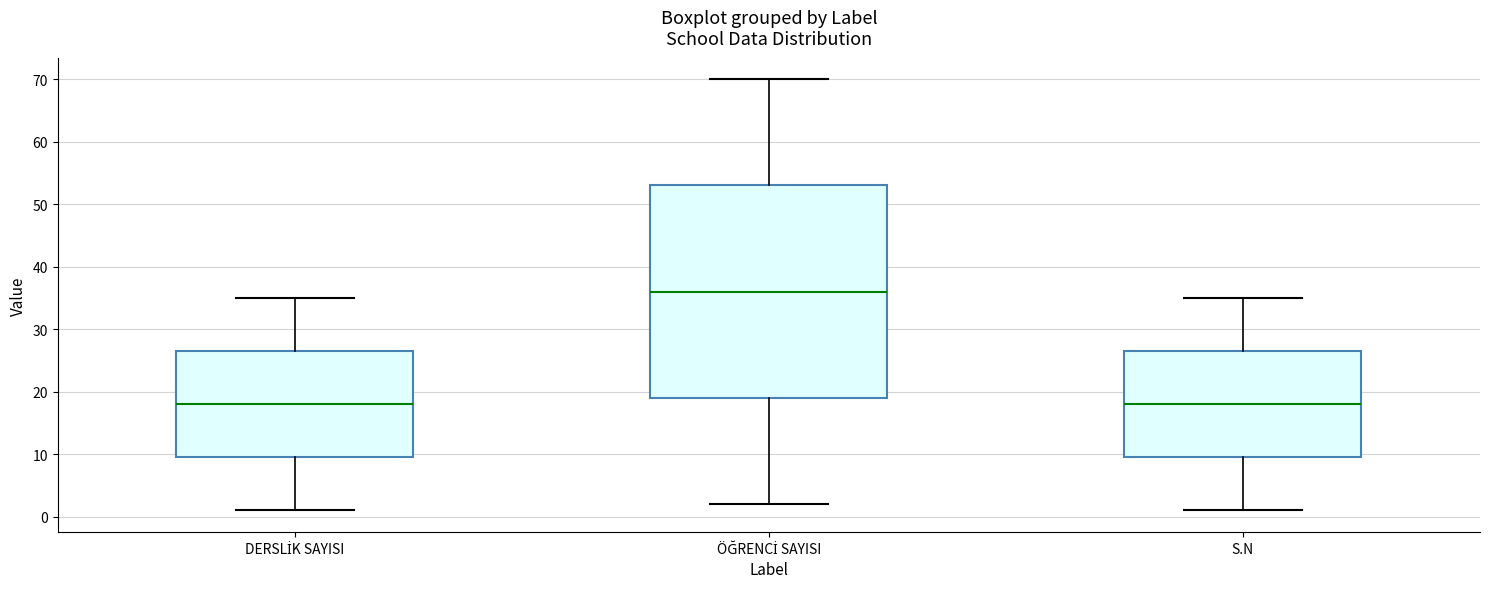

Reading left to right, read every box against the y-axis: the position of its median line, the range the box covers, and the ends of its whiskers. The values are not printed on the chart, so give them approximately, as read against the axis.

DERSLİK SAYISI: median 18, box 10 to 27, whiskers 1 to 35
ÖĞRENCİ SAYISI: median 36, box 19 to 53, whiskers 2 to 70
S.N: median 18, box 10 to 27, whiskers 1 to 35